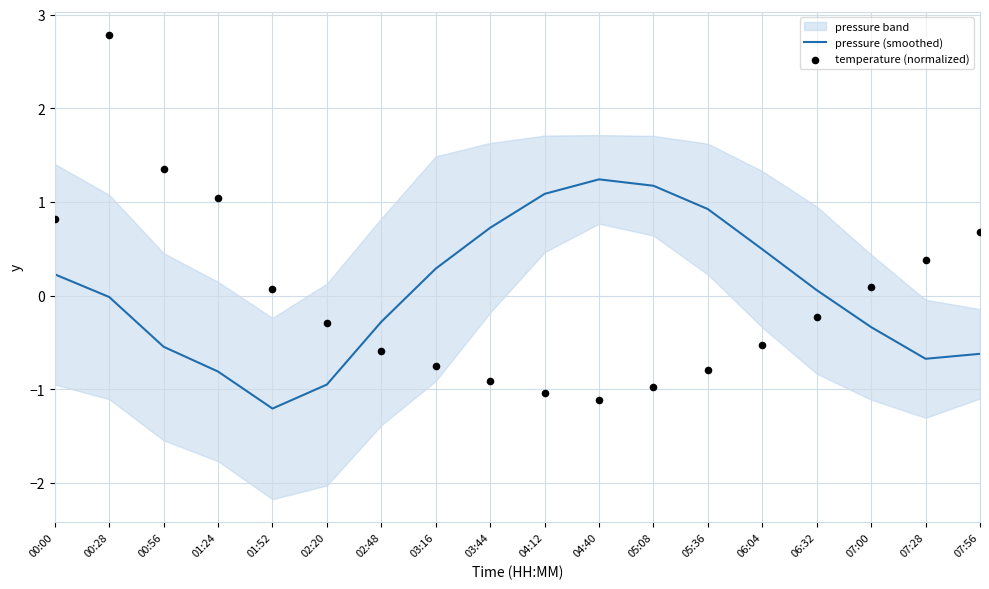

Is the value of temperature (normalized) at 03:16 greater than the value of pressure (smoothed) at 00:56?

No